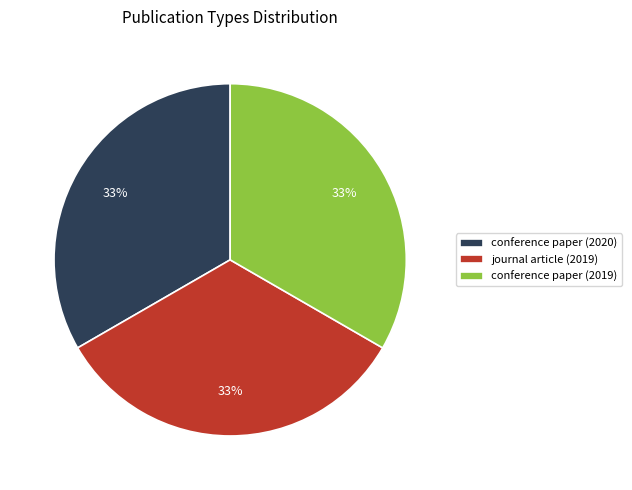

How many slices are in this pie chart?

3